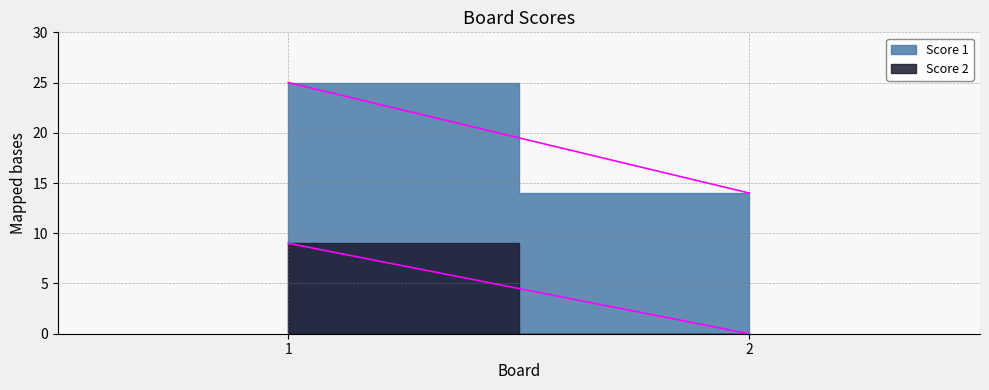

Does the chart have visible grid lines?

Yes